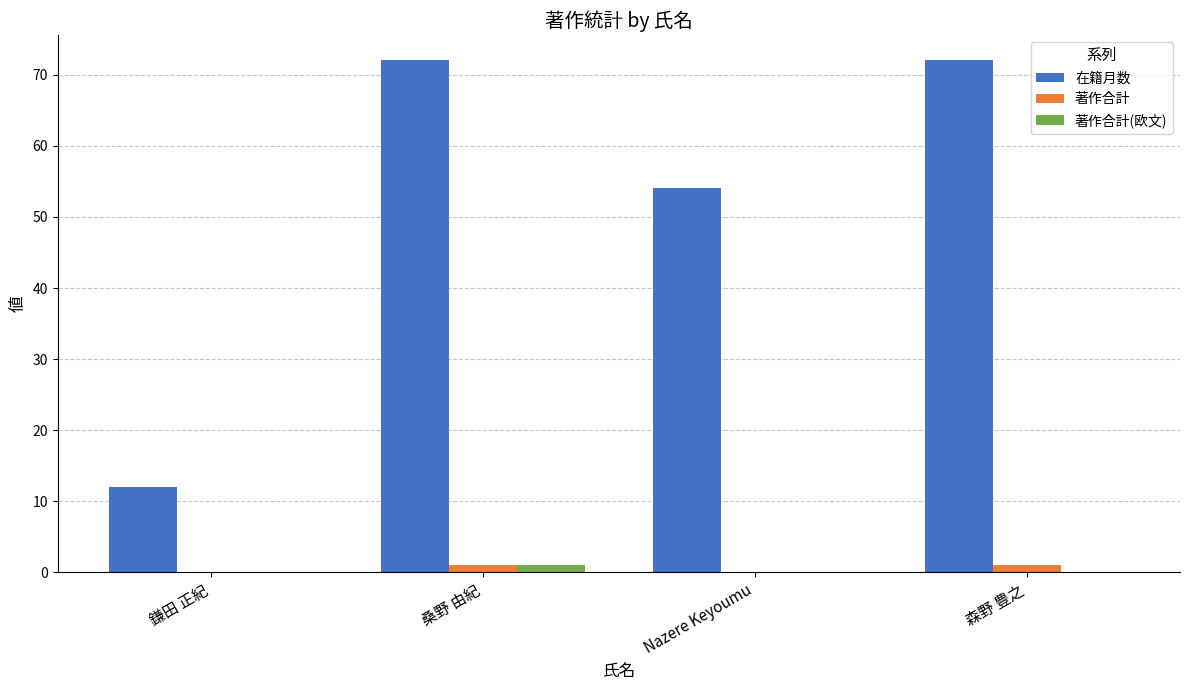

Between 鎌田 正紀 and Nazere Keyoumu, which series saw the biggest shift?

在籍月数